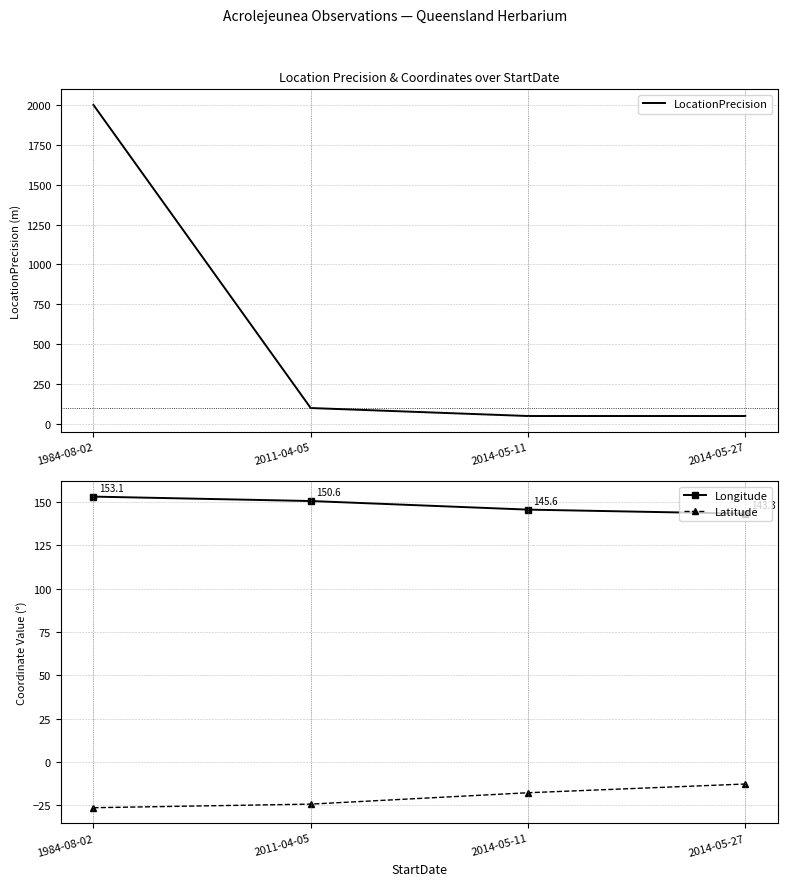

List the labels in order of Latitude value, smallest first.

1984-08-02, 2011-04-05, 2014-05-11, 2014-05-27